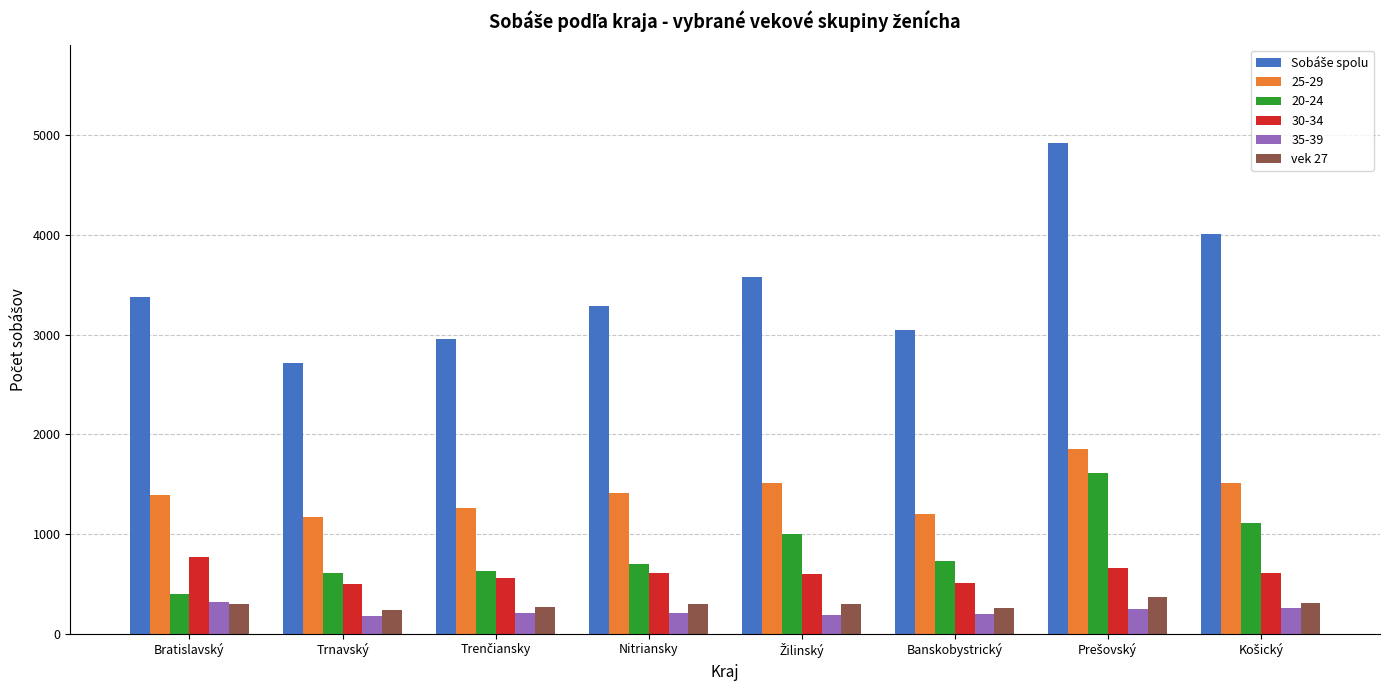

The value of 25-29 at Bratislavský is 1394. True or false?

True